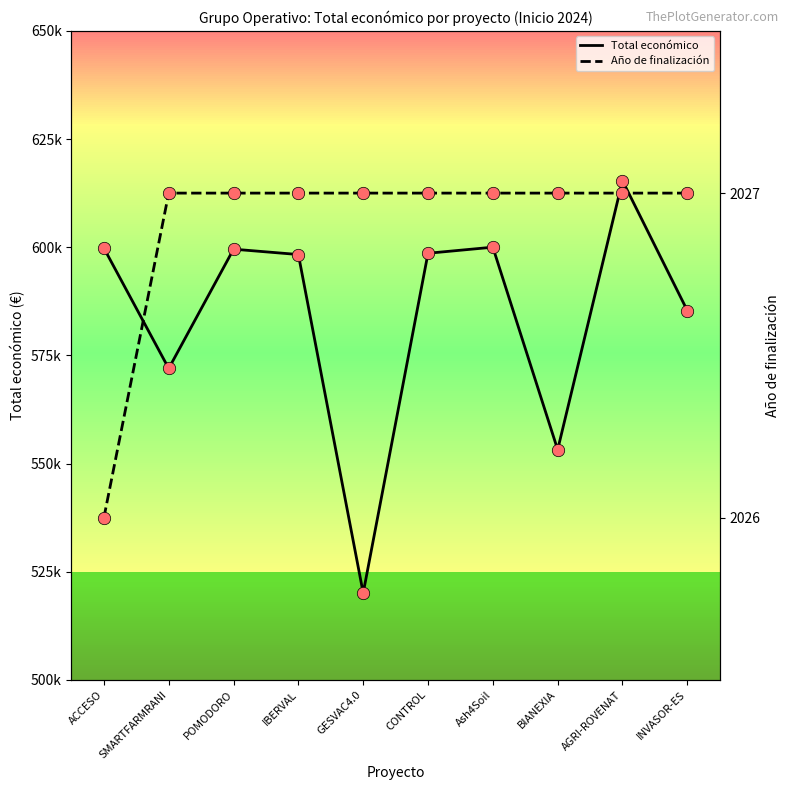

What is the total value across all series at AGRI-ROVENAT?

617402